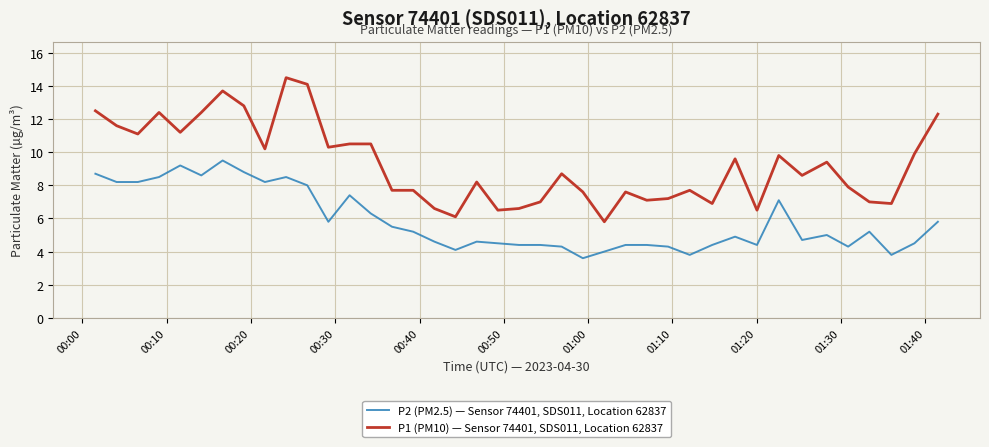

List the series in order of their overall mean, highest first.

P1 (PM10) — Sensor 74401, SDS011, Location 62837, P2 (PM2.5) — Sensor 74401, SDS011, Location 62837